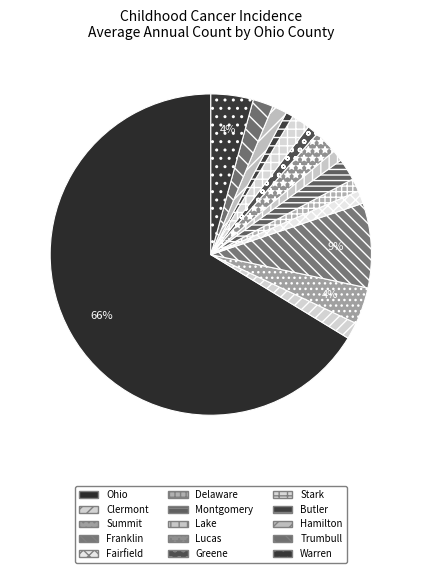

How many segments does this pie chart have?

15